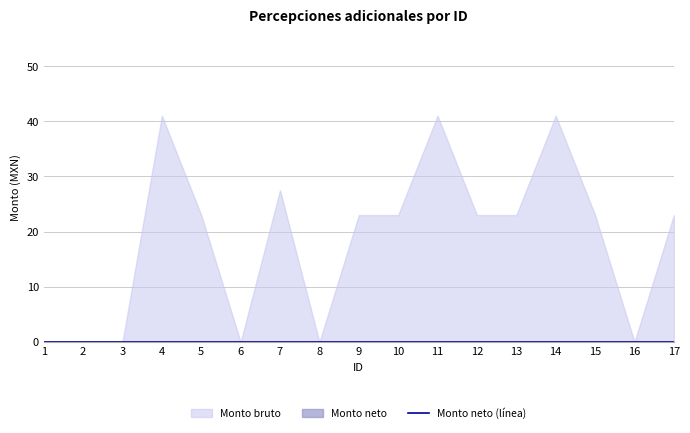

True or false: Monto bruto and Monto neto cross at least once.

False